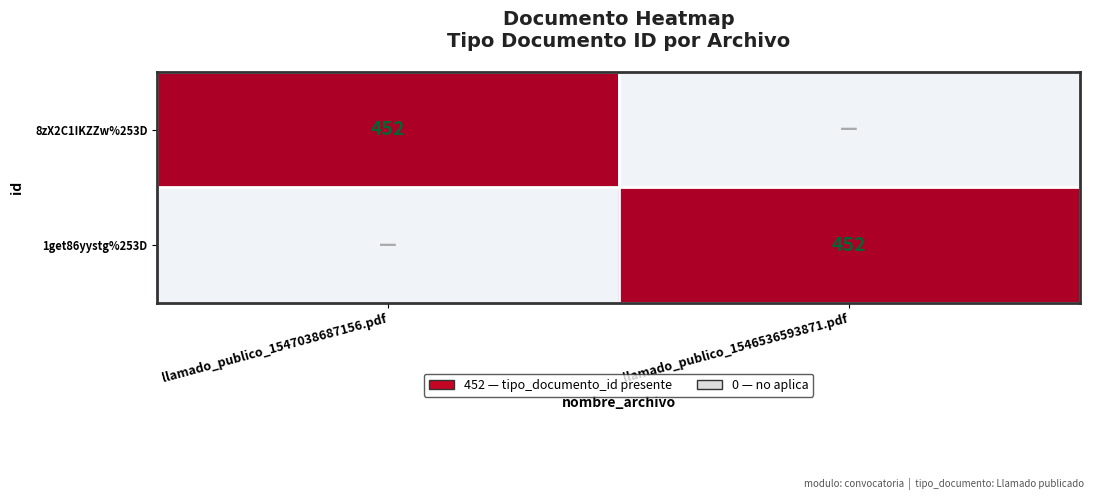

Between llamado_publico_1547038687156.pdf and llamado_publico_1546536593871.pdf, which is larger?

llamado_publico_1547038687156.pdf